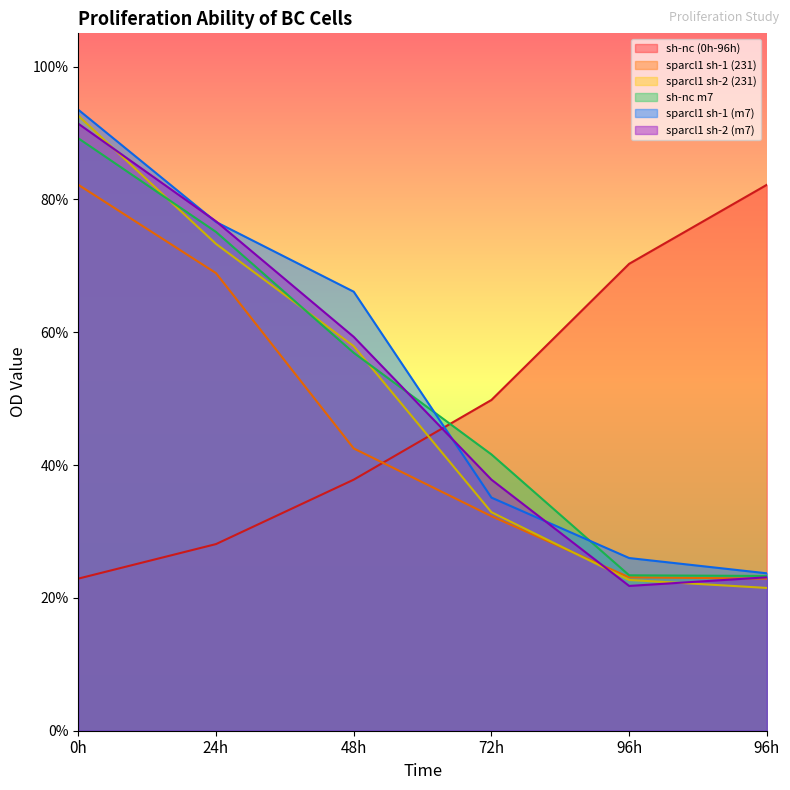

Which series has the largest total across all categories?

sparcl1 sh-1 (m7)